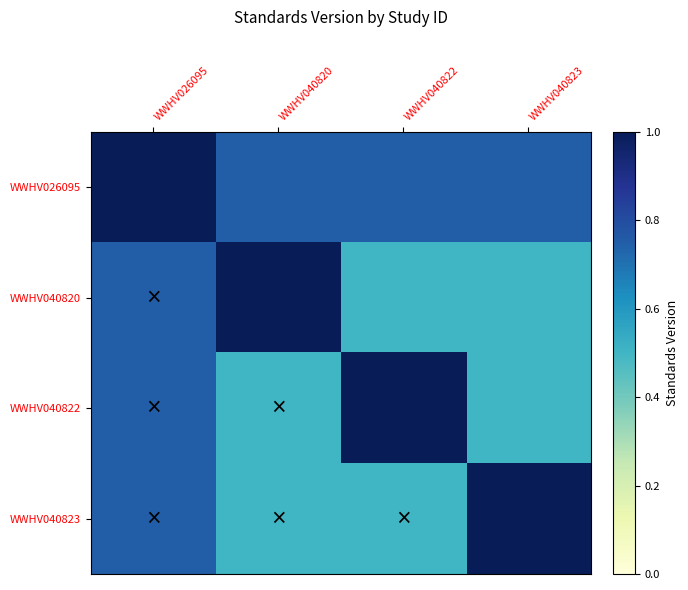

Rank the series by their maximum value, from highest to lowest.

WWHV026095, WWHV040820, WWHV040822, WWHV040823